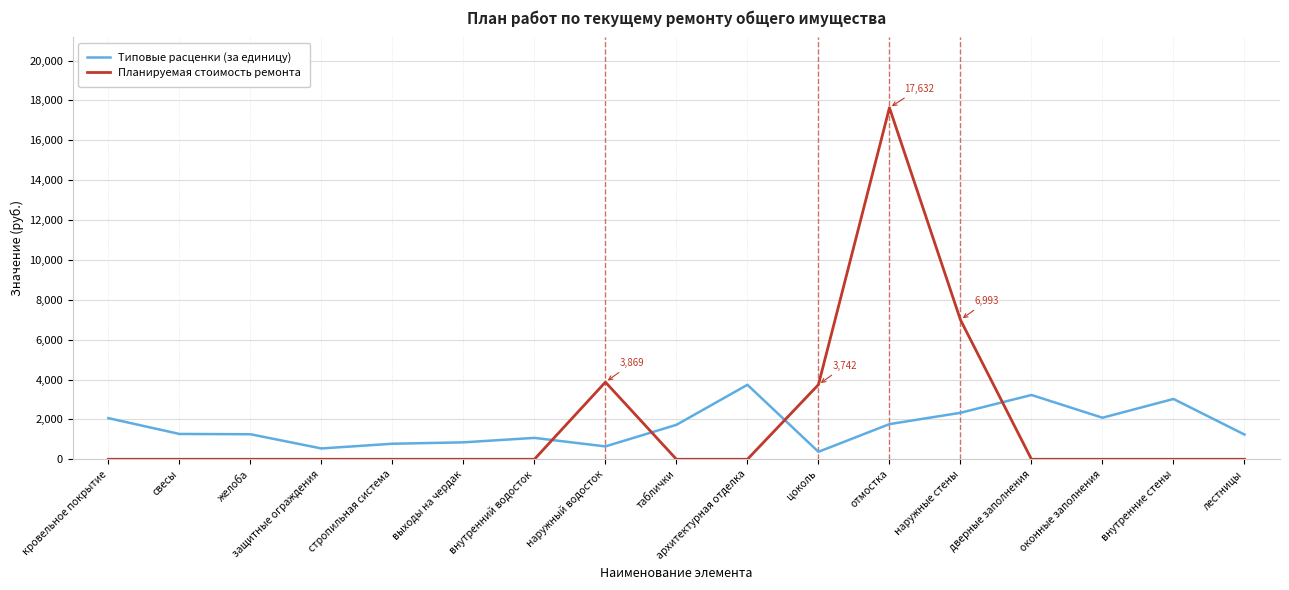

At наружные стены, list the series in order from smallest to largest.

Типовые расценки (за единицу), Планируемая стоимость ремонта